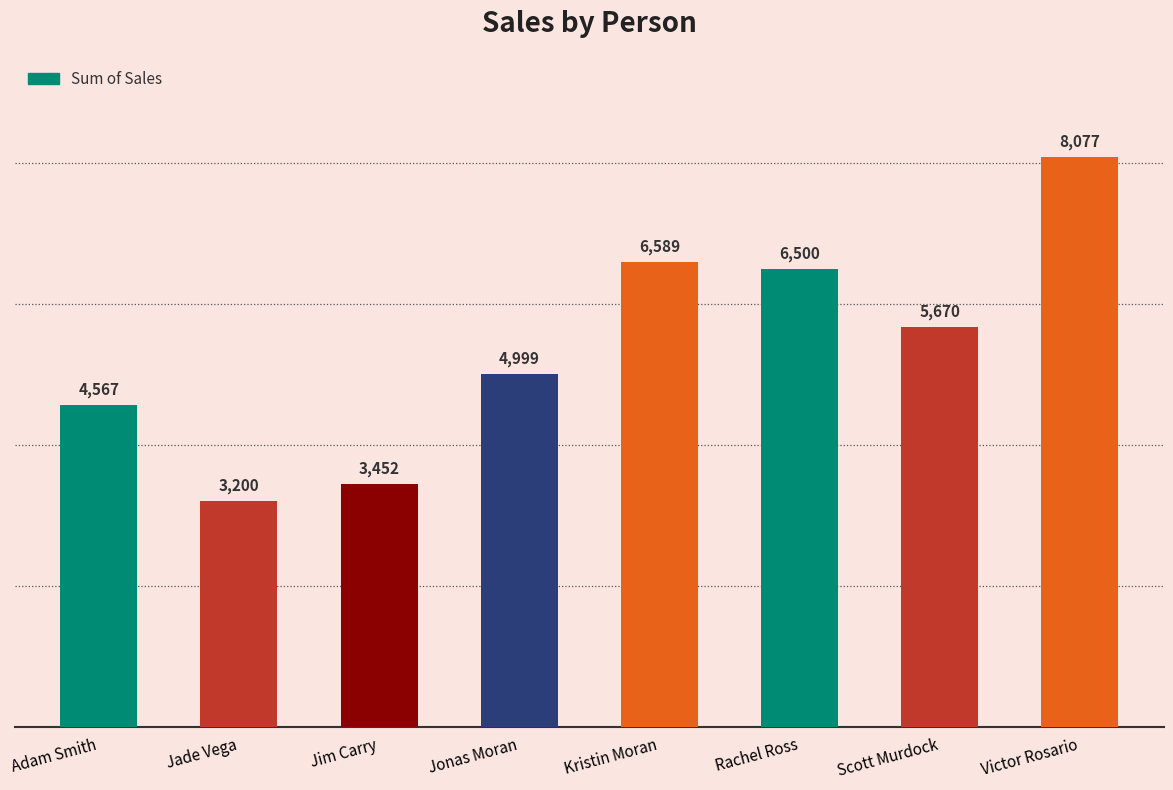

Rank the categories by value from lowest to highest.

Jade Vega, Jim Carry, Adam Smith, Jonas Moran, Scott Murdock, Rachel Ross, Kristin Moran, Victor Rosario